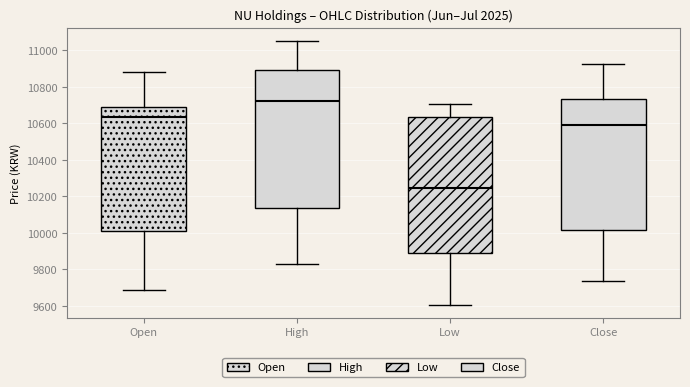

Which box's median line is the highest?

High